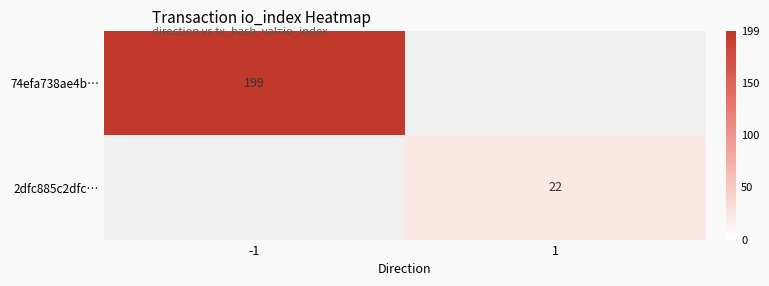

Is it true that 74efa738ae4b… equals 126 at -1?

False